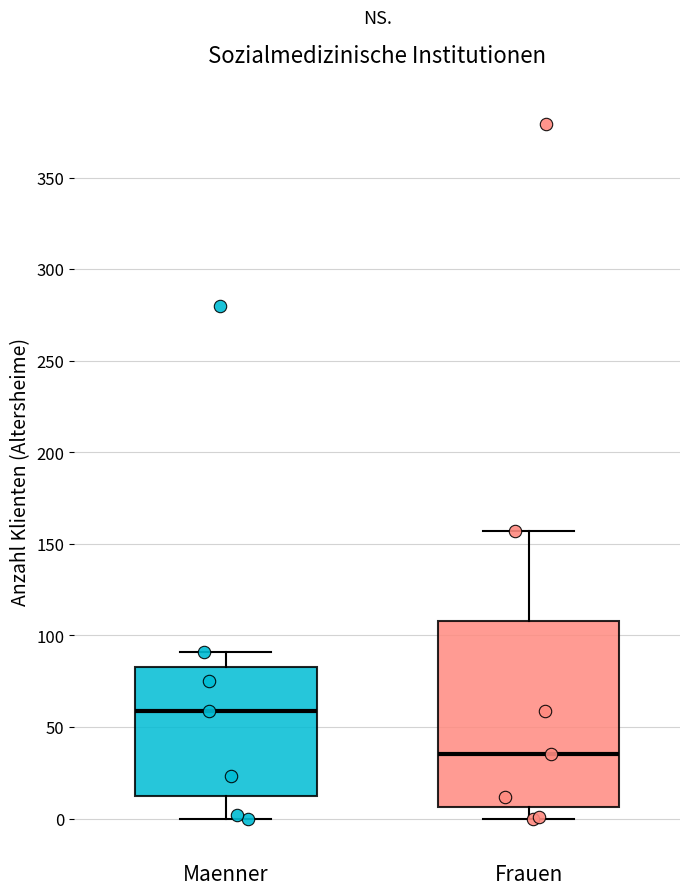

Reading left to right, transcribe this box plot: for each box, give where its median line is, the range the box spans, and where its two whiskers end, as read against the y-axis. The values are not printed on the chart, so give them approximately, as read against the axis.

Maenner: median 60, box 15 to 85, whiskers 0 to 90
Frauen: median 35, box 5 to 110, whiskers 0 to 155